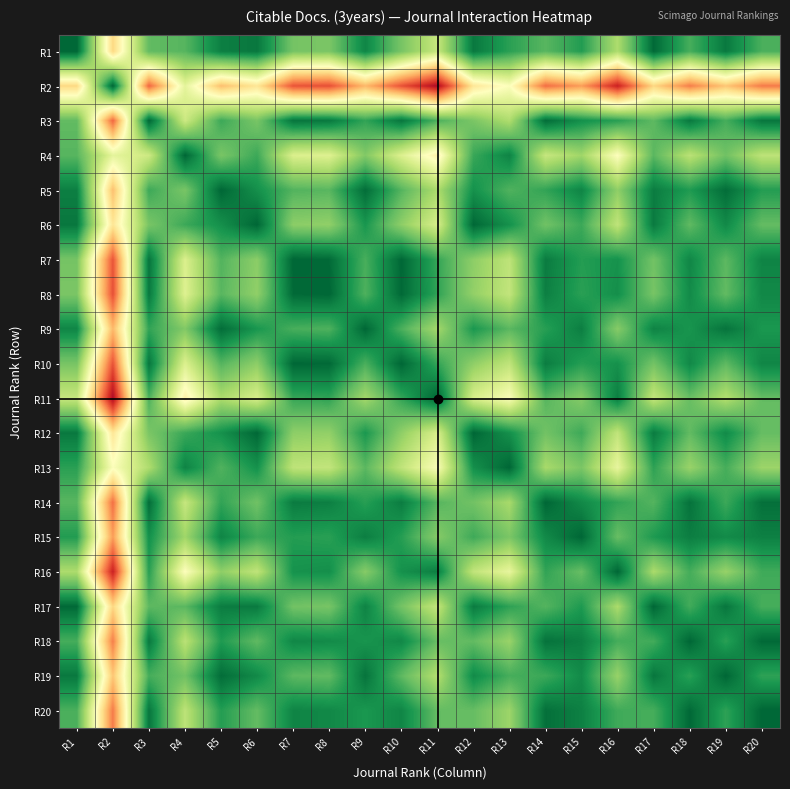

What is the difference between the highest and lowest values at R15?

0.7